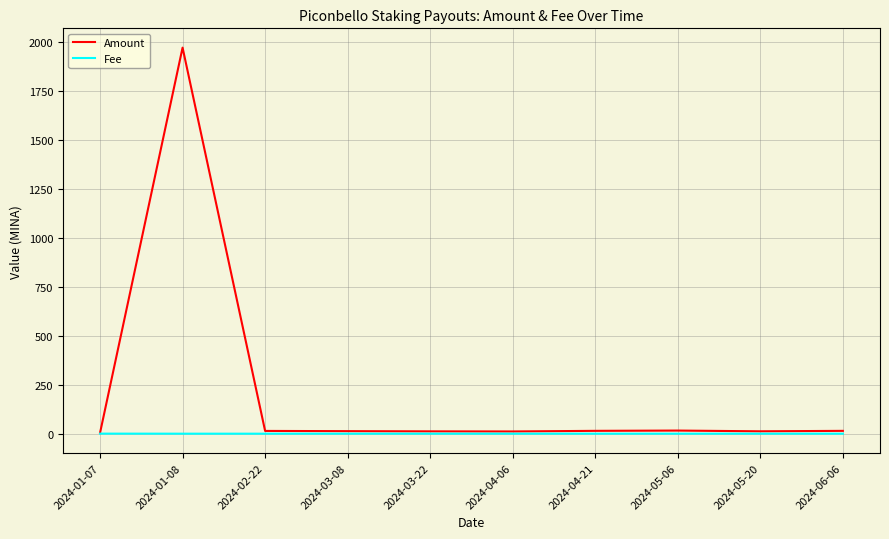

What position from the left is 2024-04-21?

7